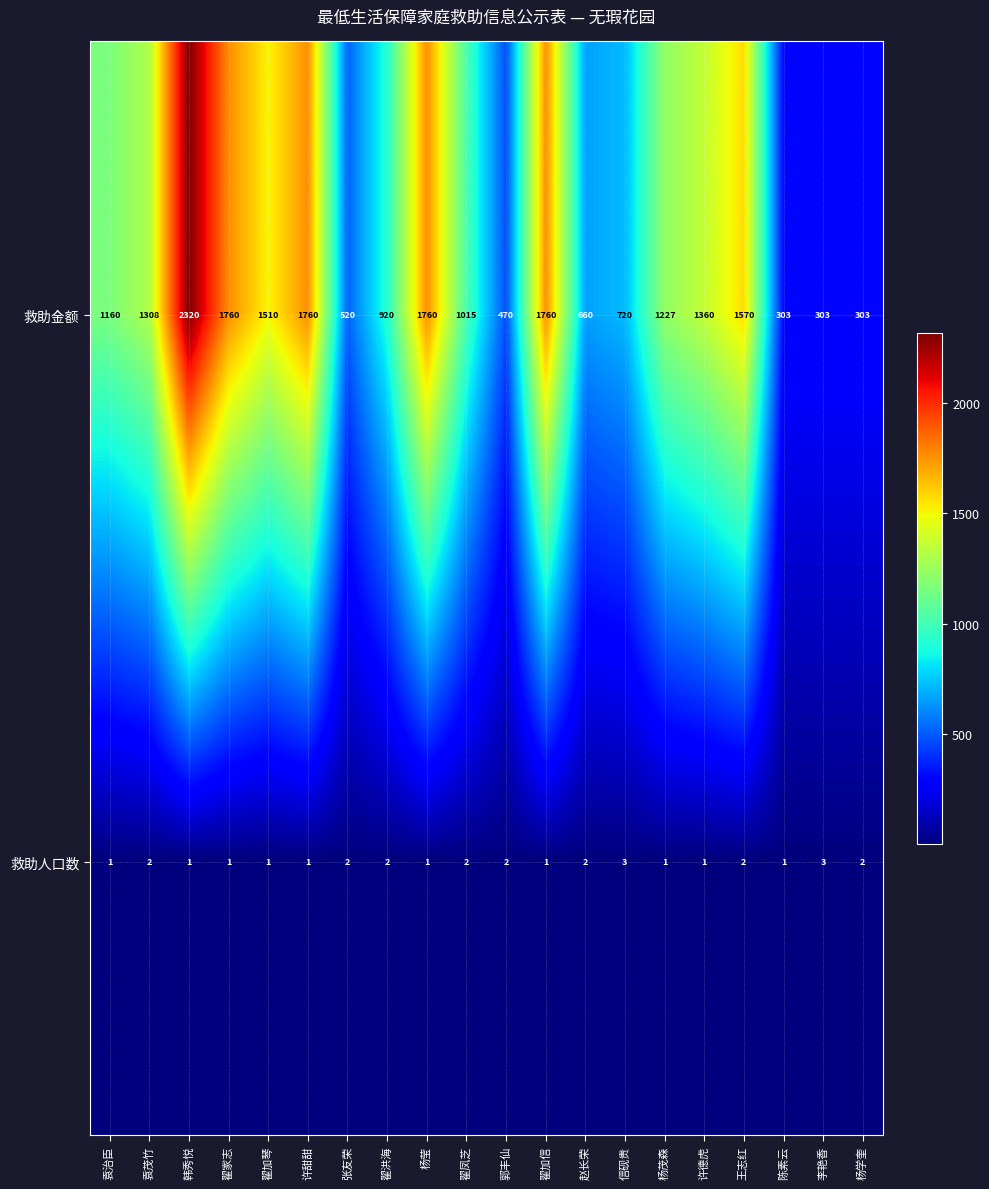

At which label is 救助金额 closest to 1311?

袁茂竹